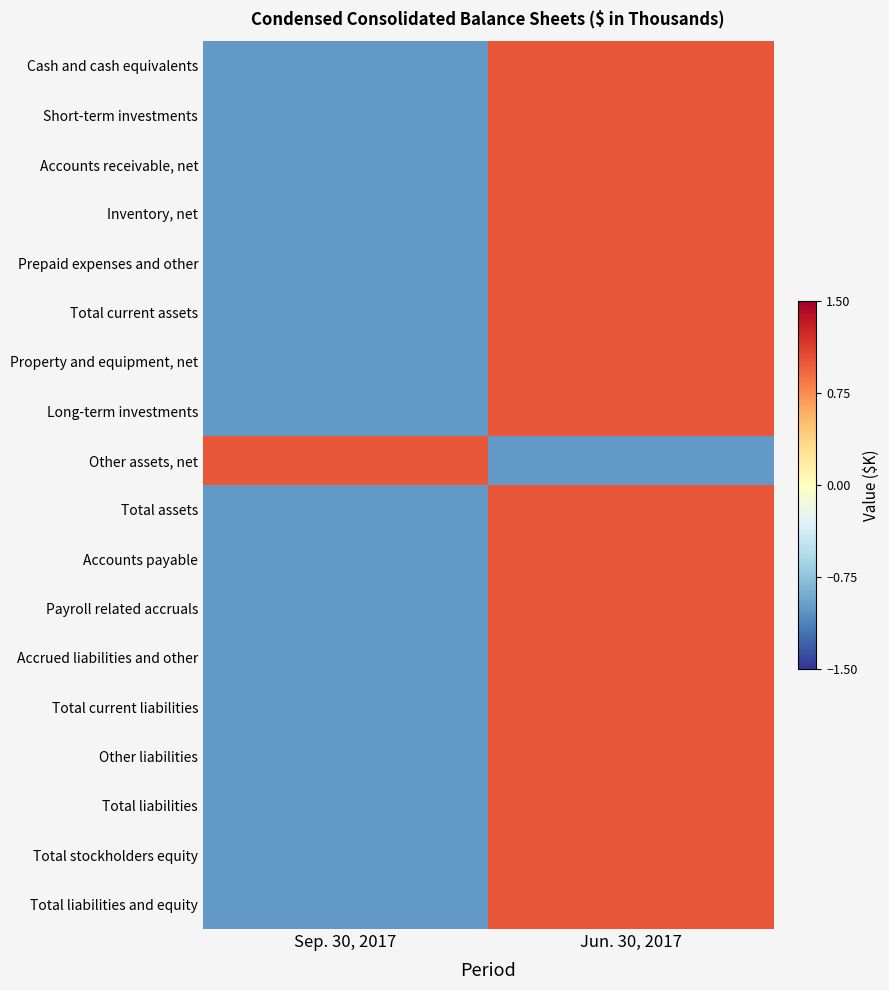

Between Sep. 30, 2017 and Jun. 30, 2017, which is larger?

Jun. 30, 2017